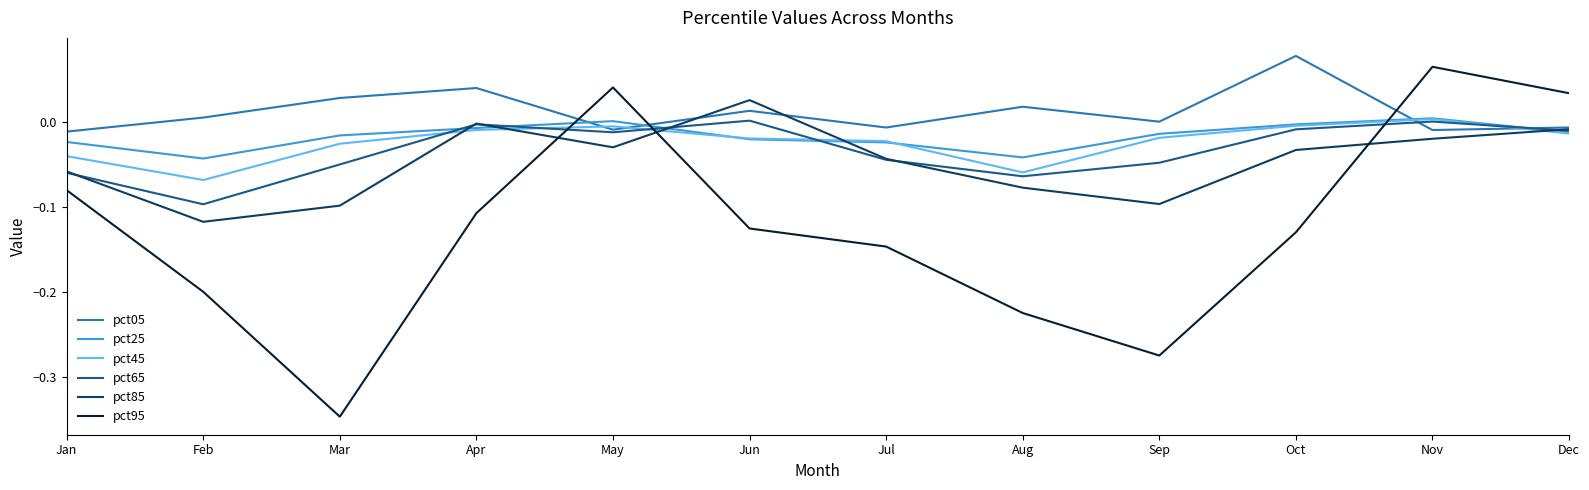

Which series has the widest spread of values?

pct95